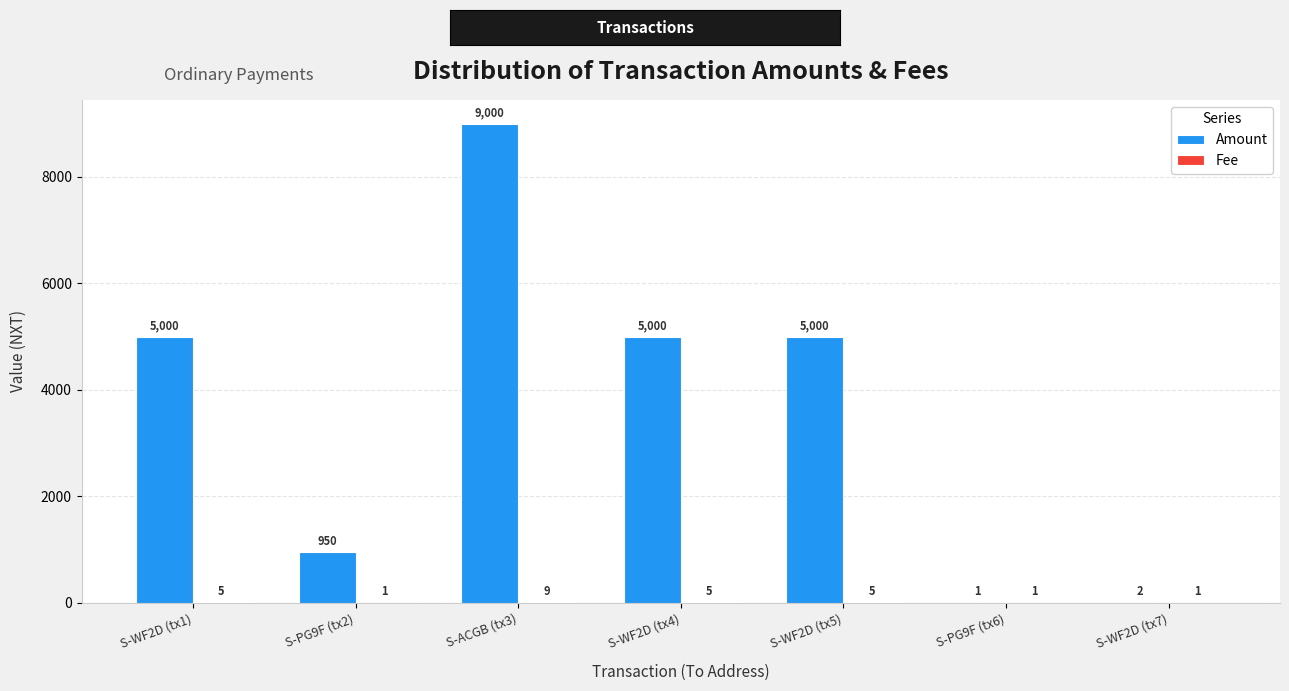

What is the greatest value displayed?

9000